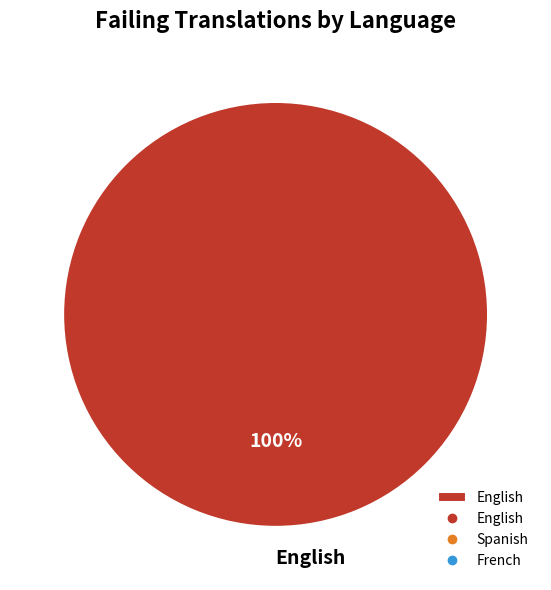

What is the majority slice?

English